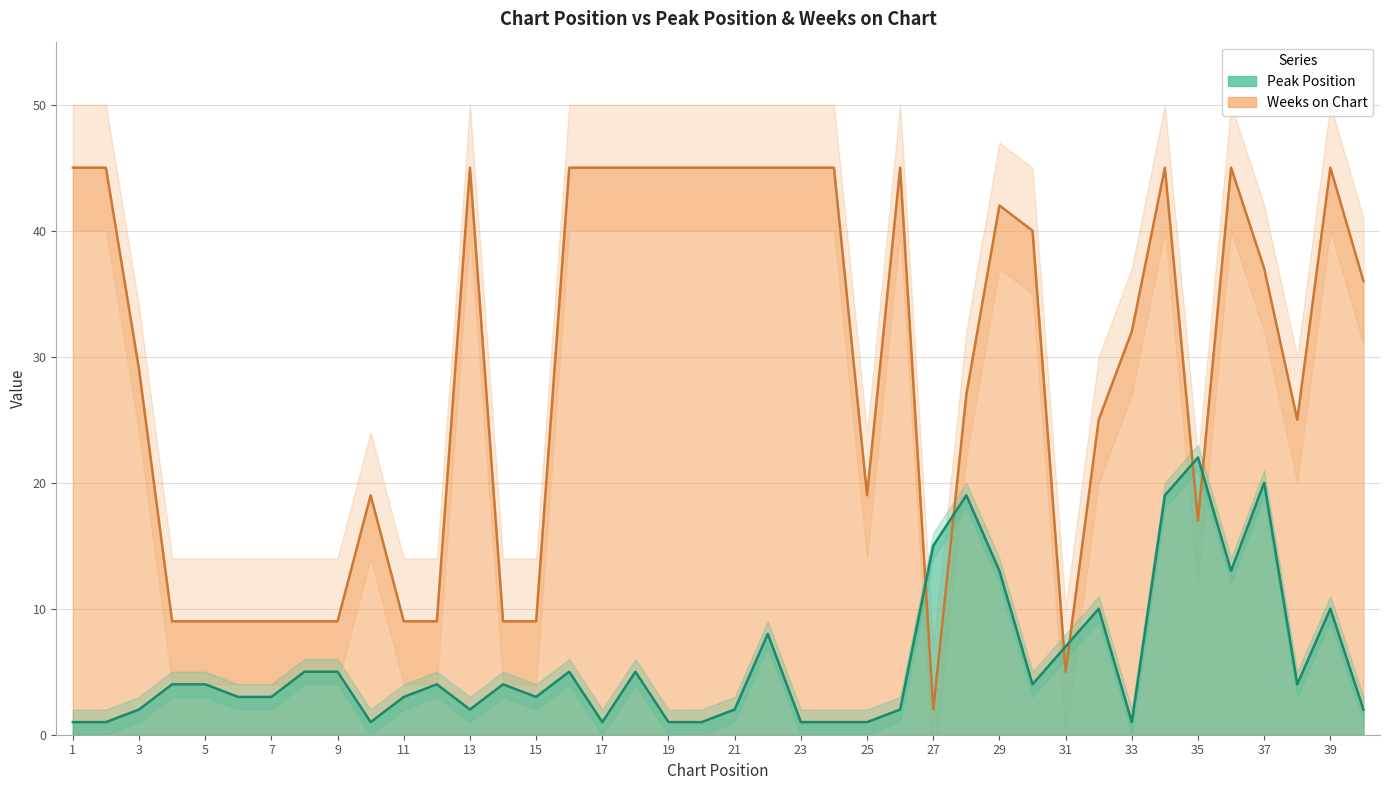

After their last crossing, which series has the higher values: Weeks on Chart or Peak Position?

Weeks on Chart